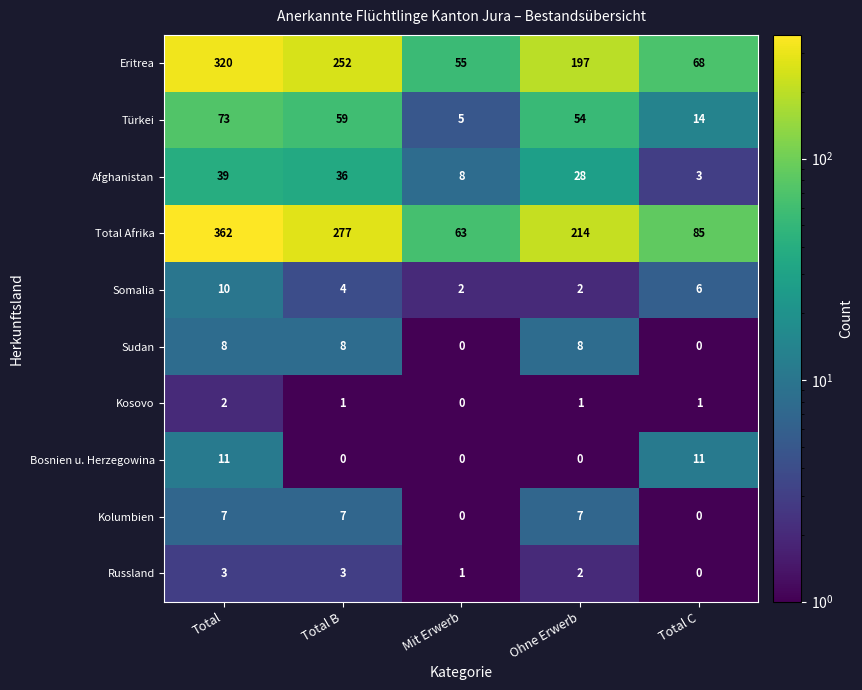

Is it true that Kosovo equals 1 at Total B?

True